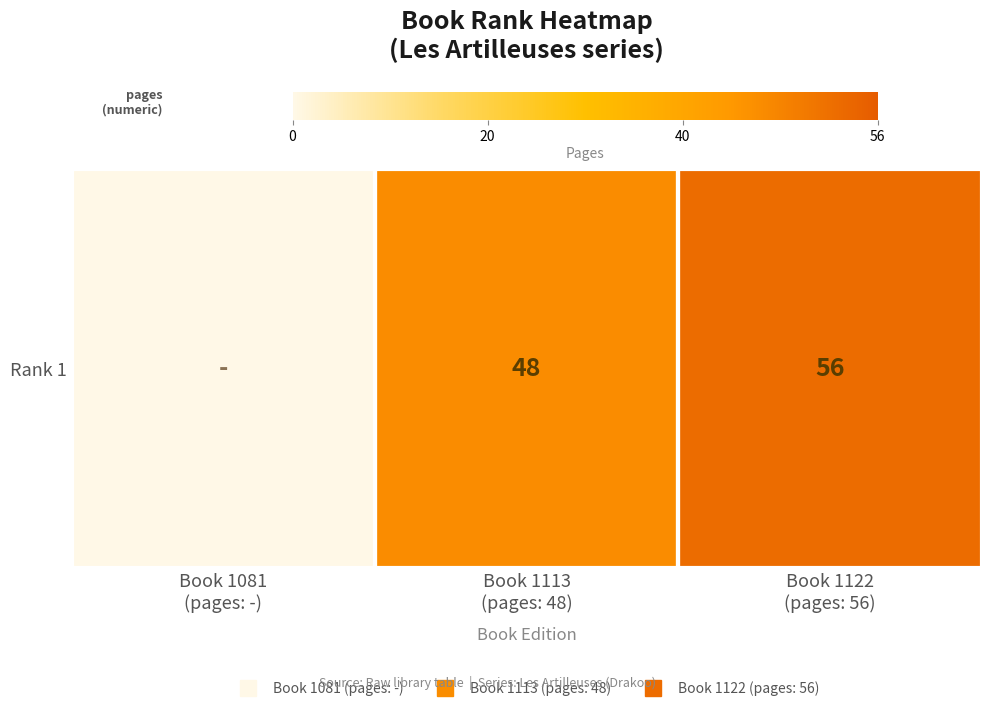

The chart shows a value of 48 at Book 1113
(pages: 48). True or false?

True